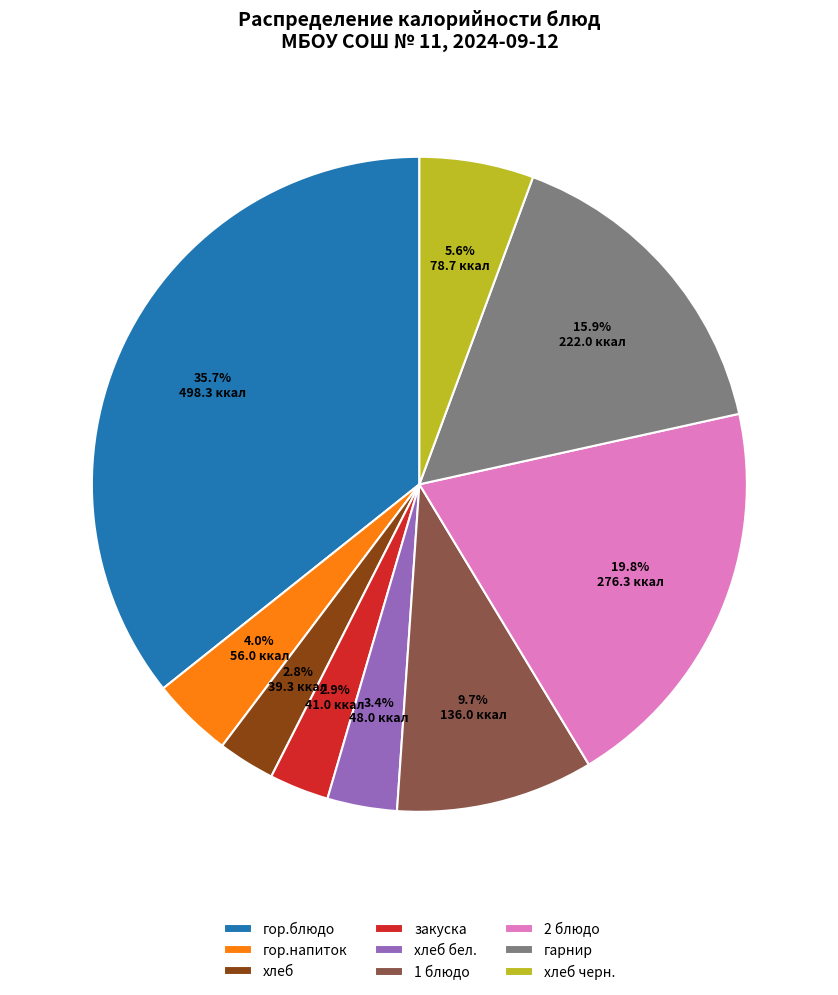

Is it true that хлеб бел. is 17% of the pie?

False